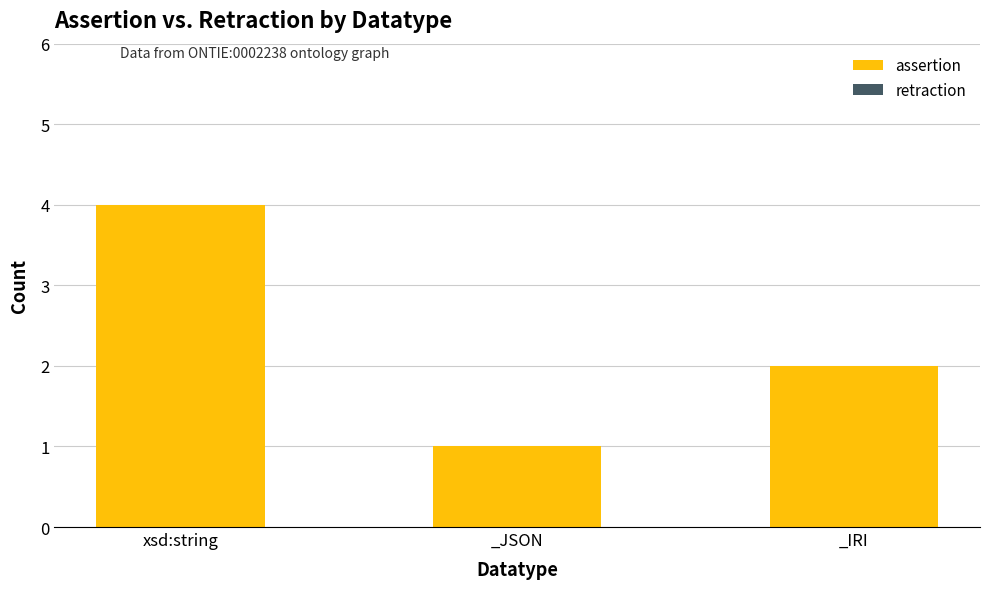

What is the label of the 2nd bar from the left?

_JSON